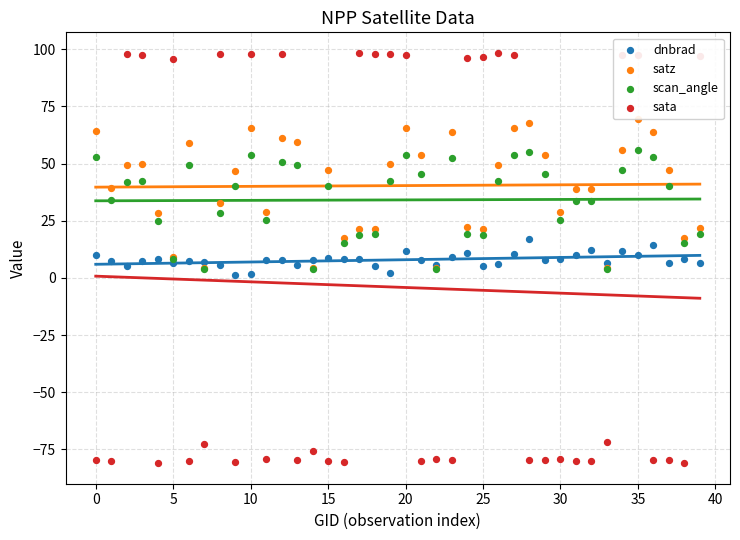

Which series reaches the maximum Y coordinate?

sata